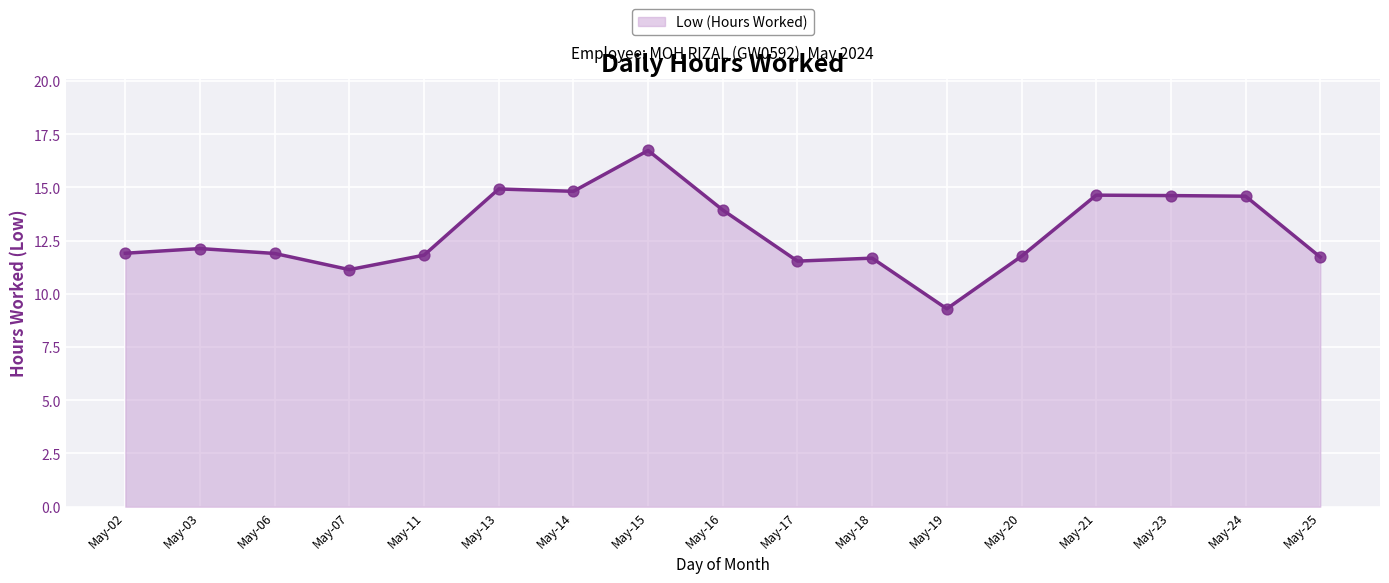

Approximately how many times larger is the value at May-03 compared to May-02?

1.0